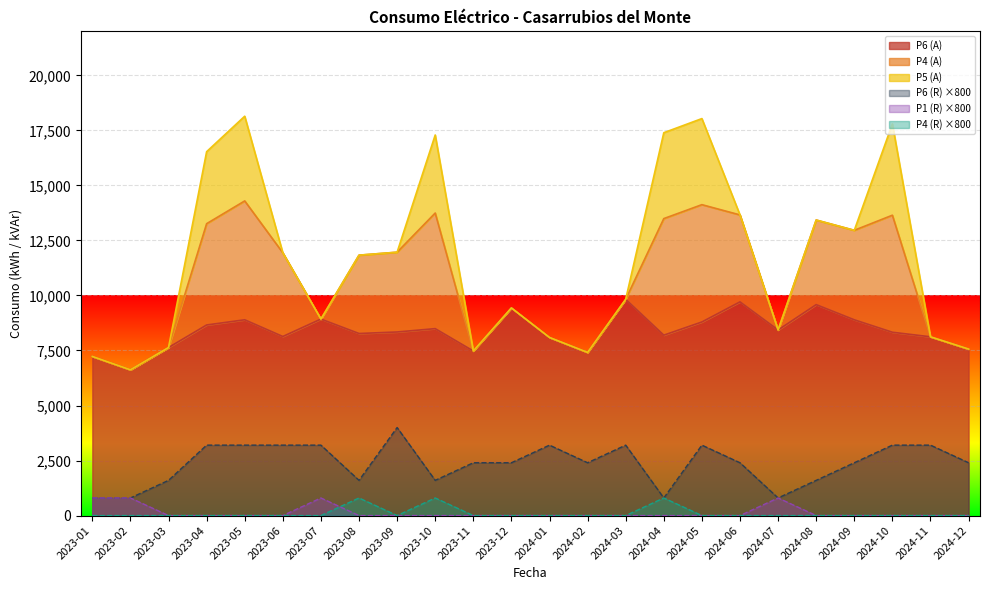

What is the difference between the second highest and second lowest values in the P6 (A) series?

2480